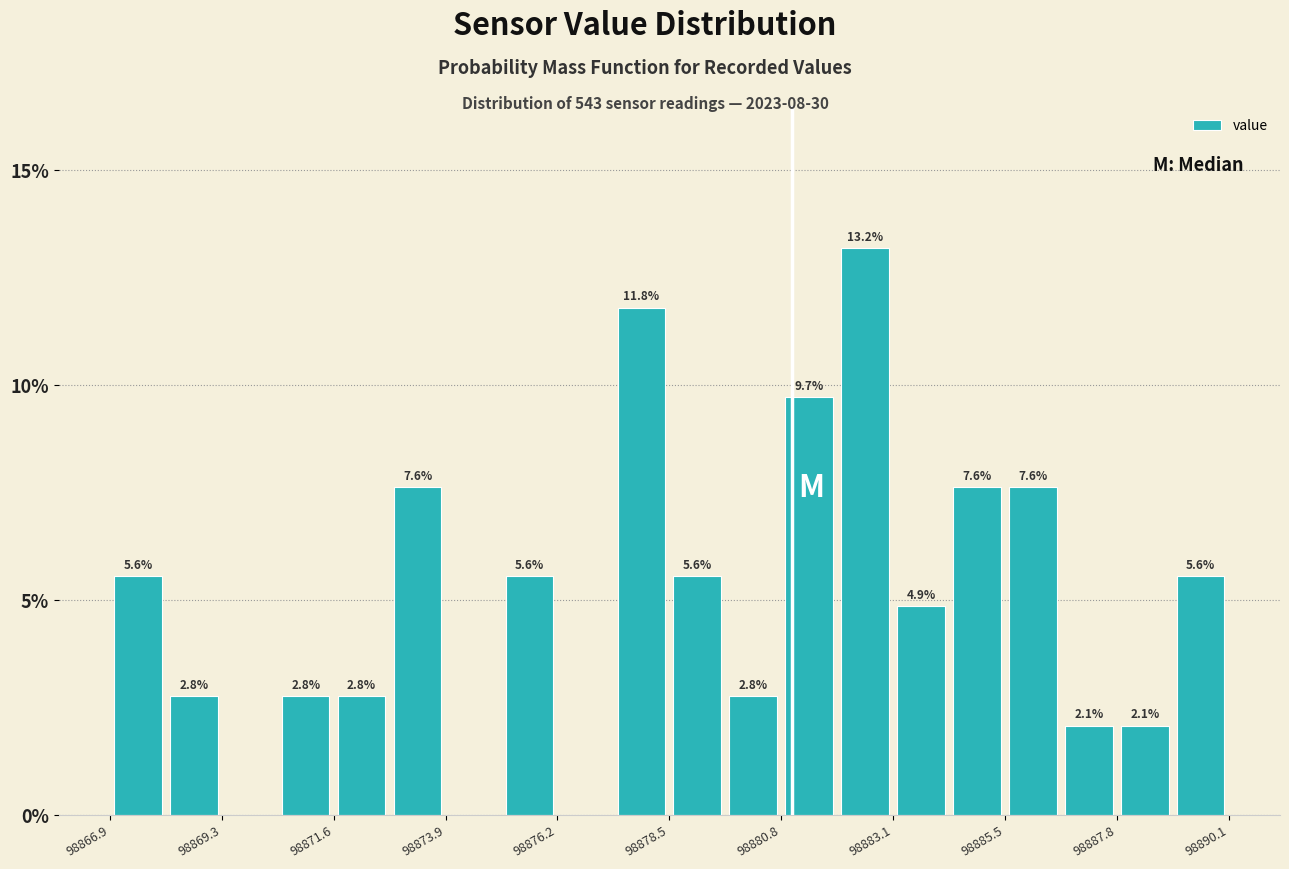

Around what value on the x-axis is the tallest bar? Give the approximate position of its centre, as read against the axis.

98882.5